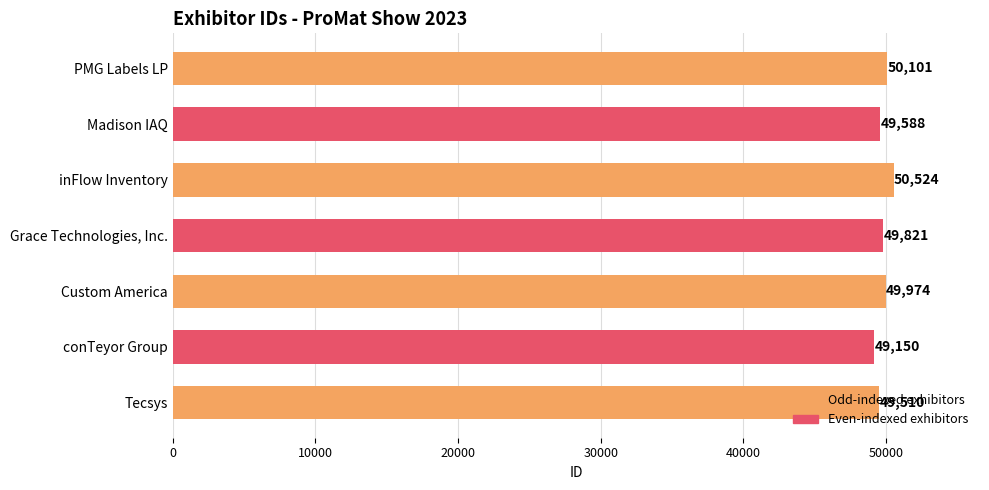

Rank the categories by value from highest to lowest.

inFlow Inventory, PMG Labels LP, Custom America, Grace Technologies, Inc., Madison IAQ, Tecsys, conTeyor Group